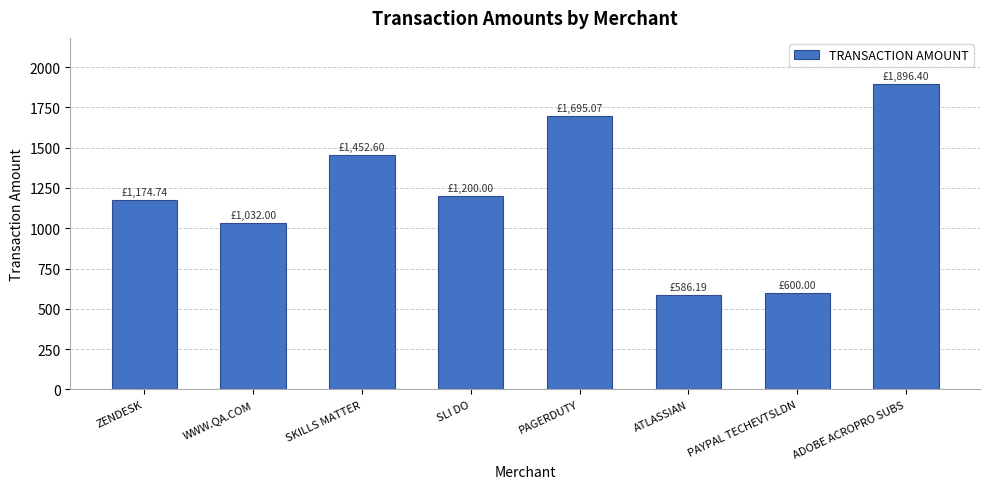

Which has a higher value, SLI DO or ATLASSIAN?

SLI DO